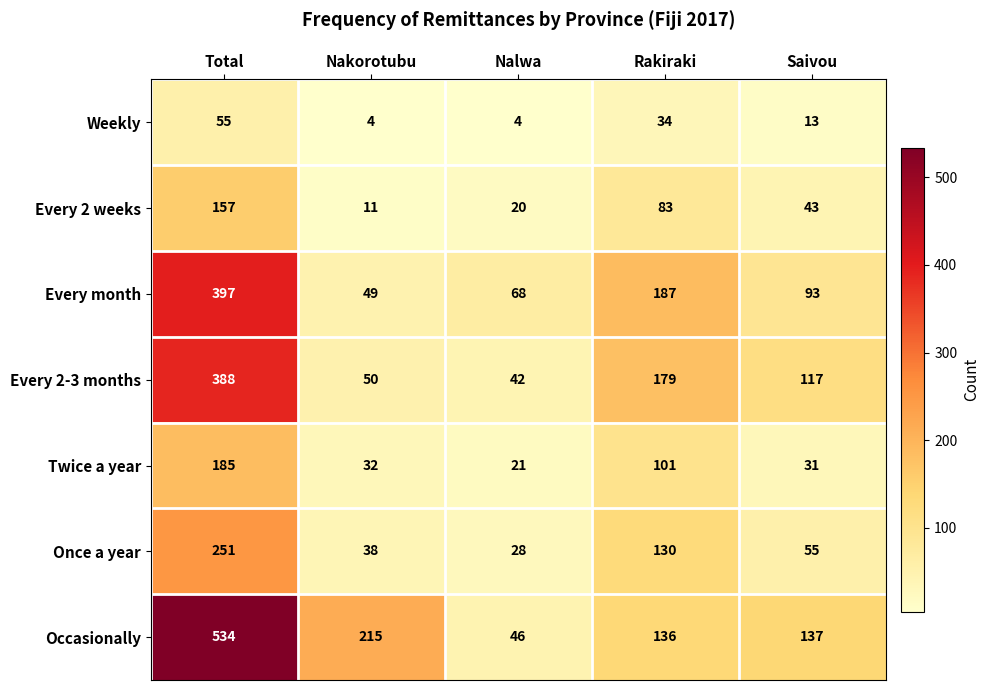

The Every month series shows 51 at Rakiraki. True or false?

False